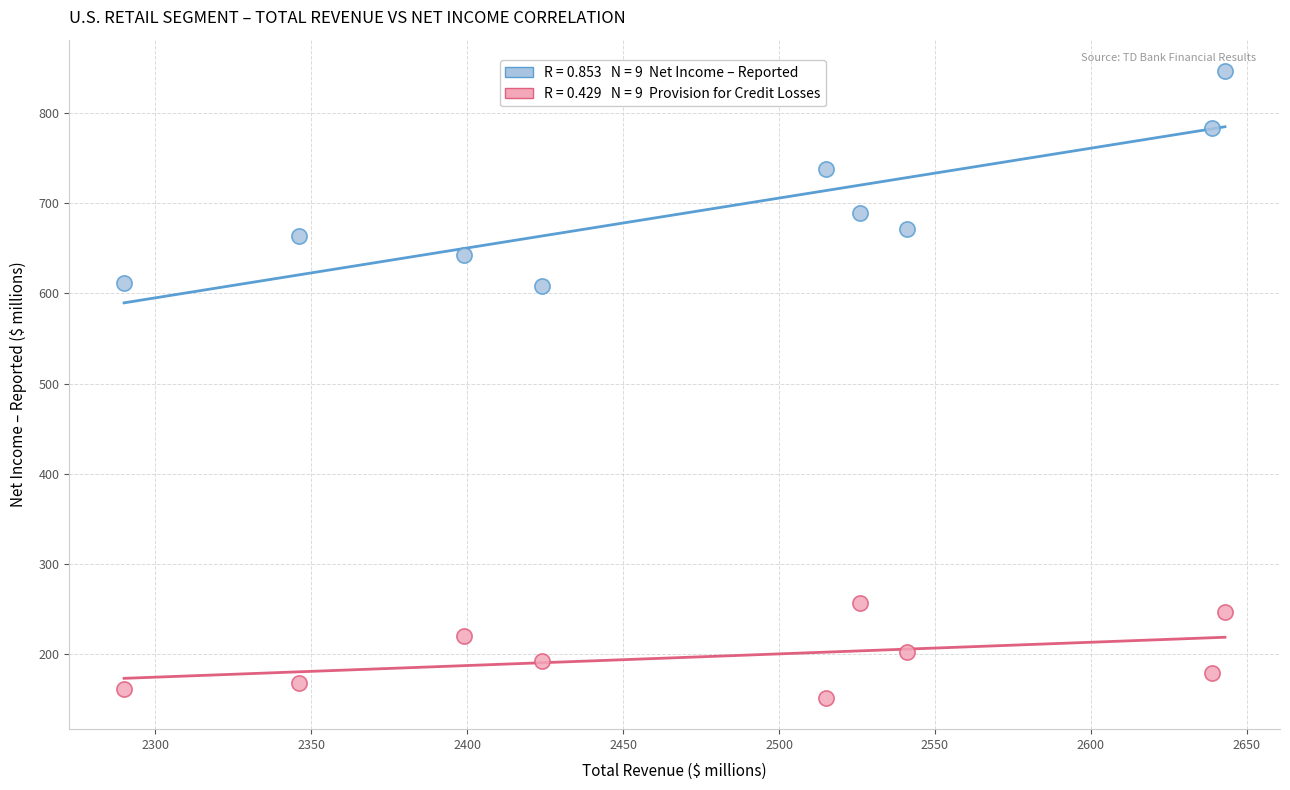

Across all data points, what is the range of Y values (max minus min)?

694